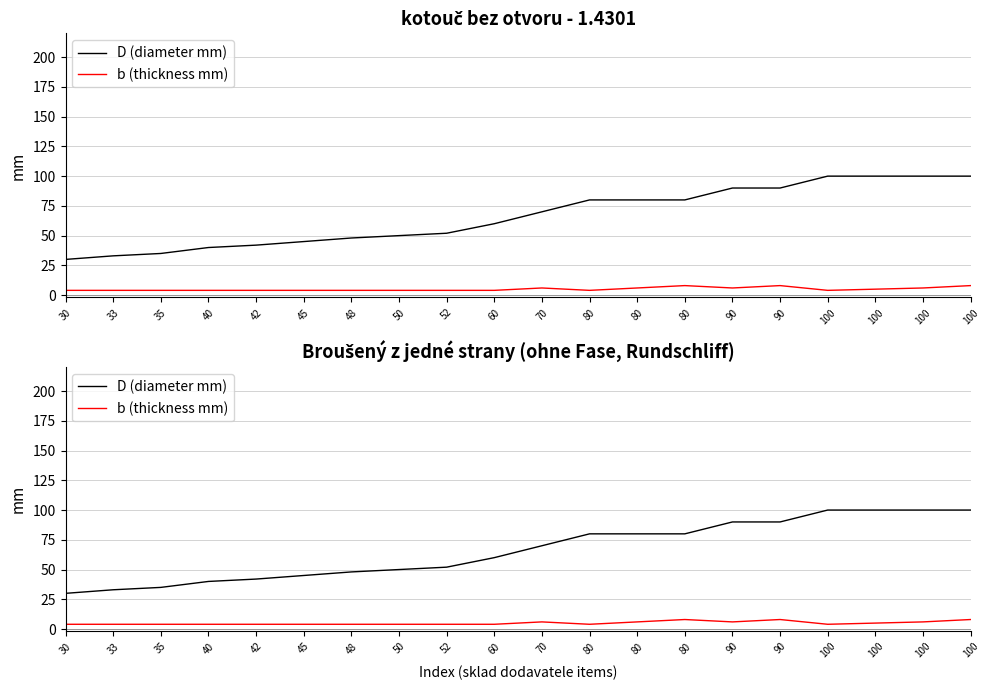

How many data points in b (thickness mm) are above 4?

8